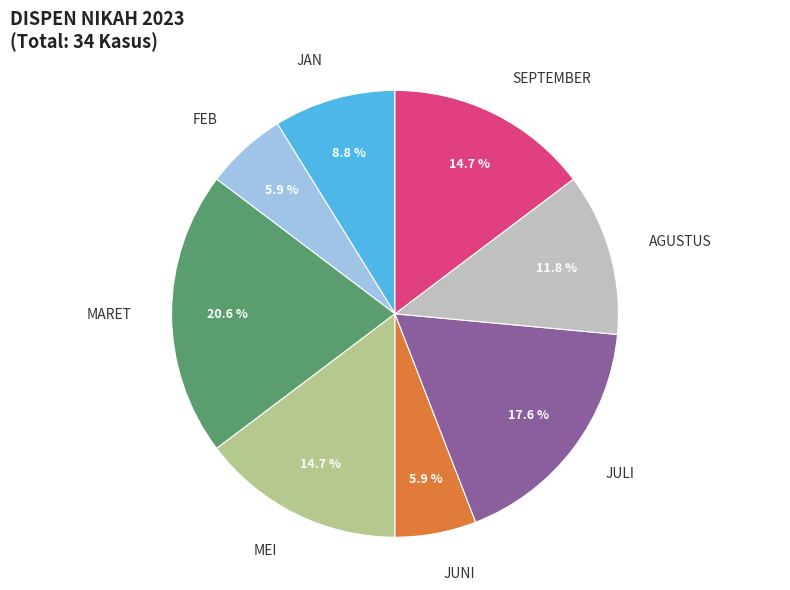

Count the number of slices in the pie.

8